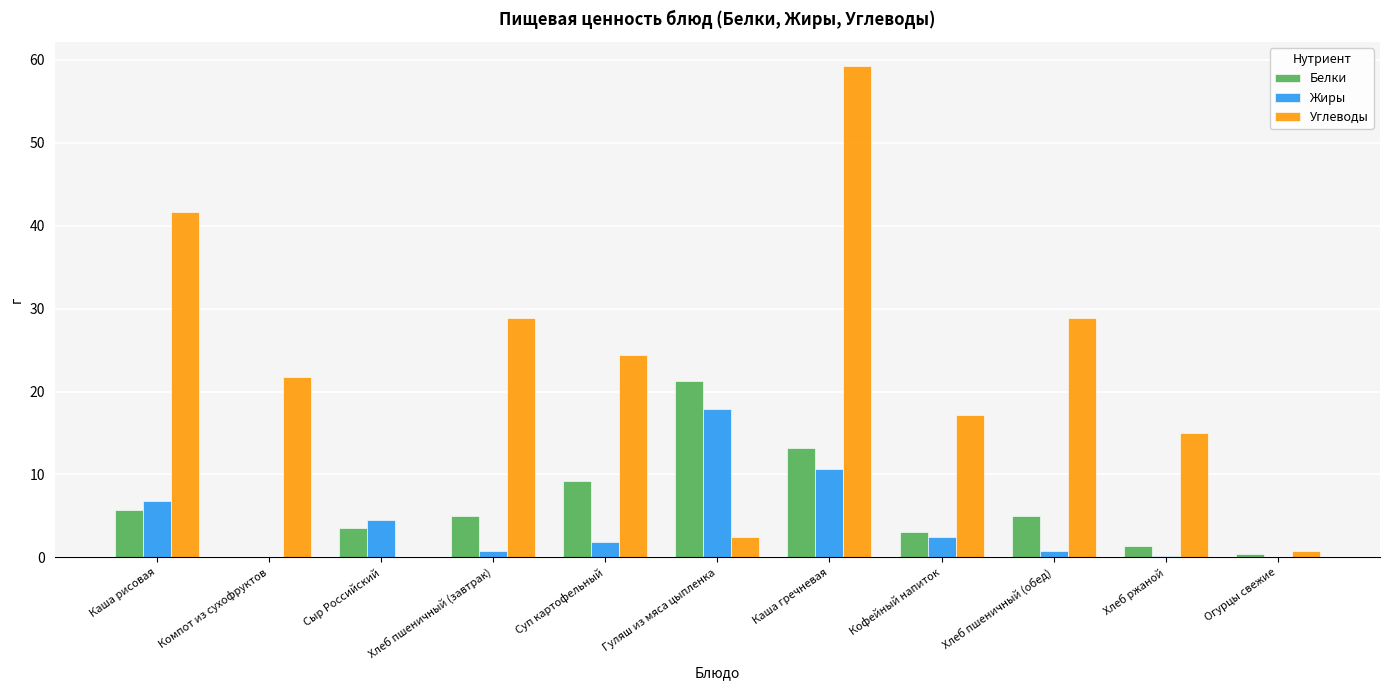

What are all the series names shown in the legend?

Белки, Жиры, Углеводы